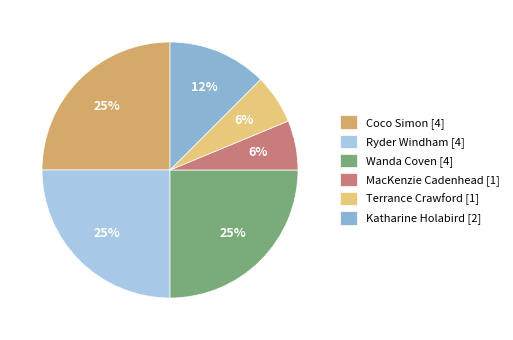

True or false: Katharine Holabird accounts for 1% of the total.

False